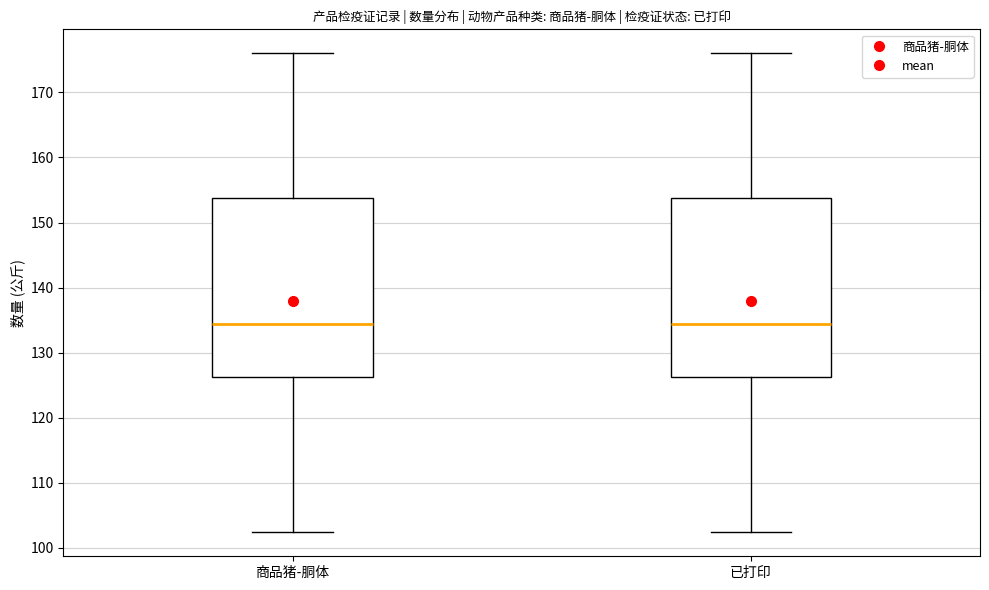

Reading left to right, read every box against the y-axis: the position of its median line, the range the box covers, and the ends of its whiskers. The values are not printed on the chart, so give them approximately, as read against the axis.

商品猪-胴体: median 134, box 126 to 154, whiskers 102 to 176
已打印: median 134, box 126 to 154, whiskers 102 to 176